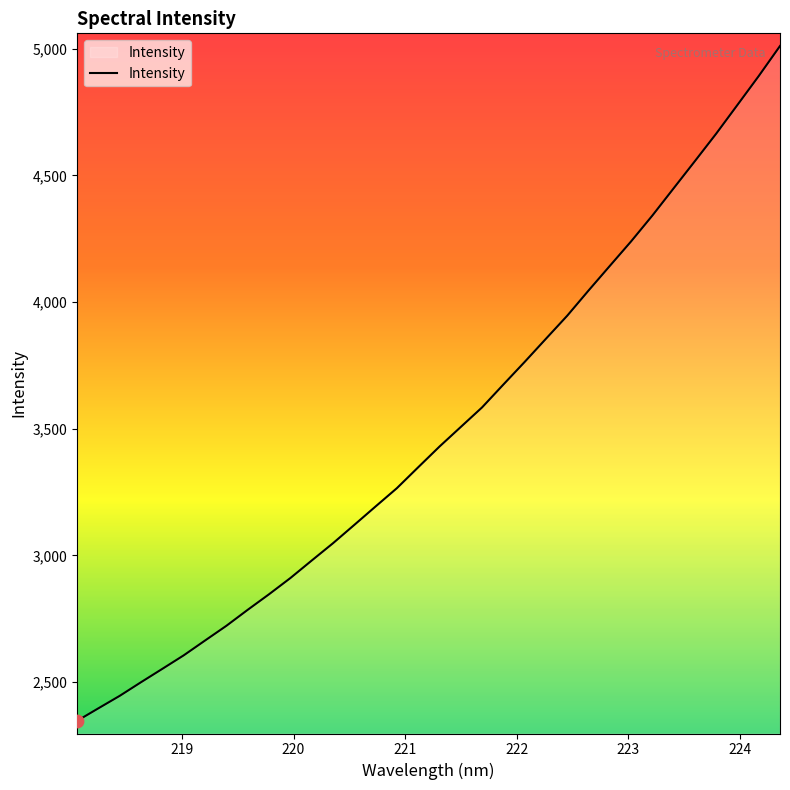

What is the smallest value displayed?

2346.9